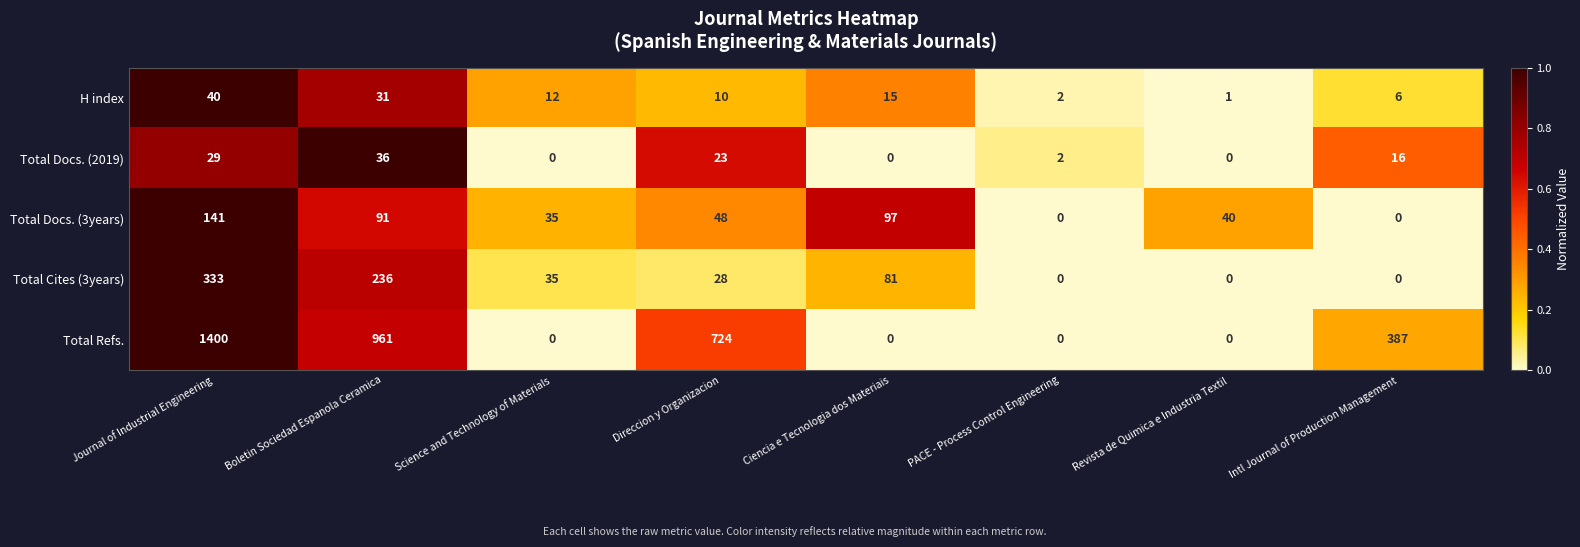

What is the difference between the highest and lowest values at Boletin Sociedad Espanola Ceramica?

930